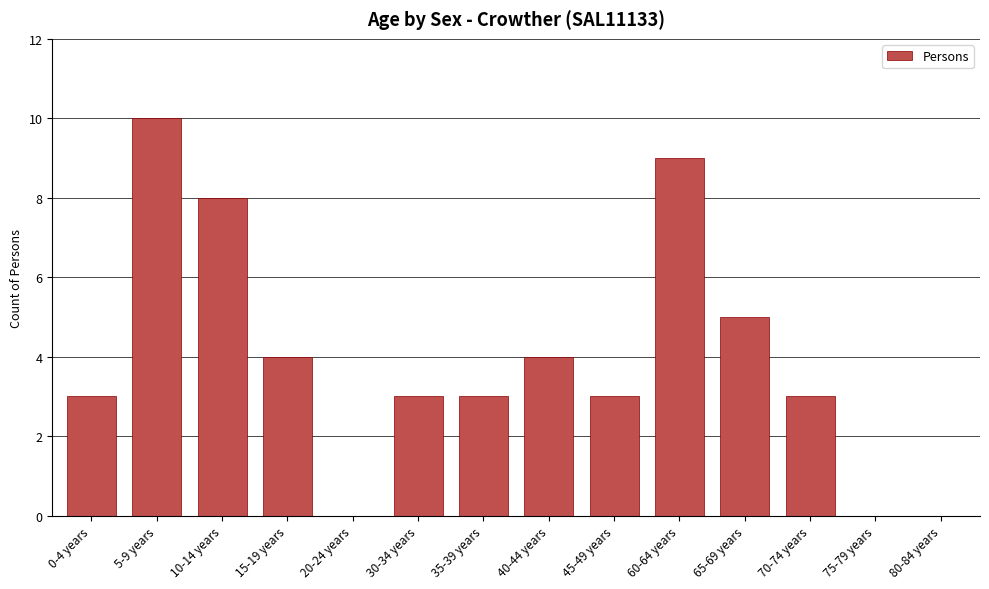

The chart shows a value of 5 at 45-49 years. True or false?

False